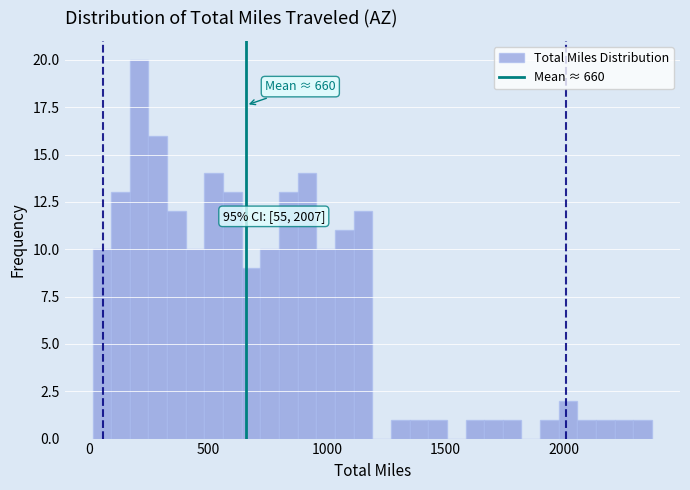

Read against the x-axis, roughly where is the centre of the tallest bar?

200